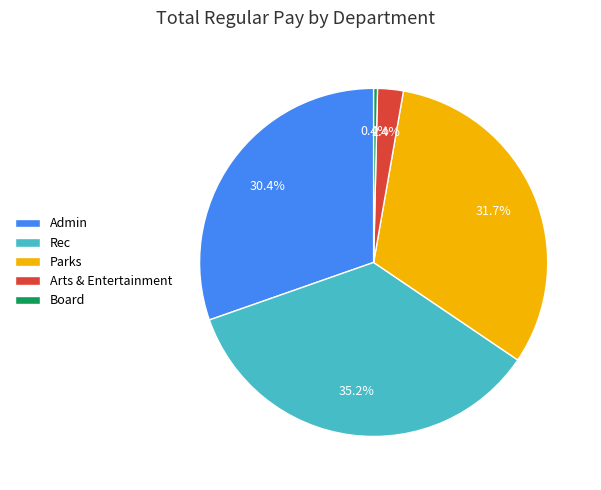

How much of the chart is everything except Arts & Entertainment?

97.6%